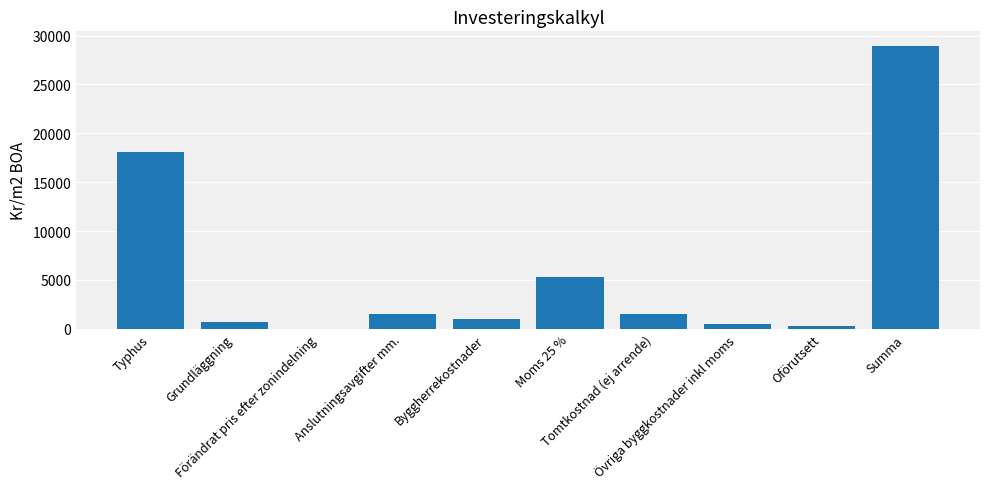

What is the sum of the values at Grundläggning and Anslutningsavgifter mm.?

2250.0